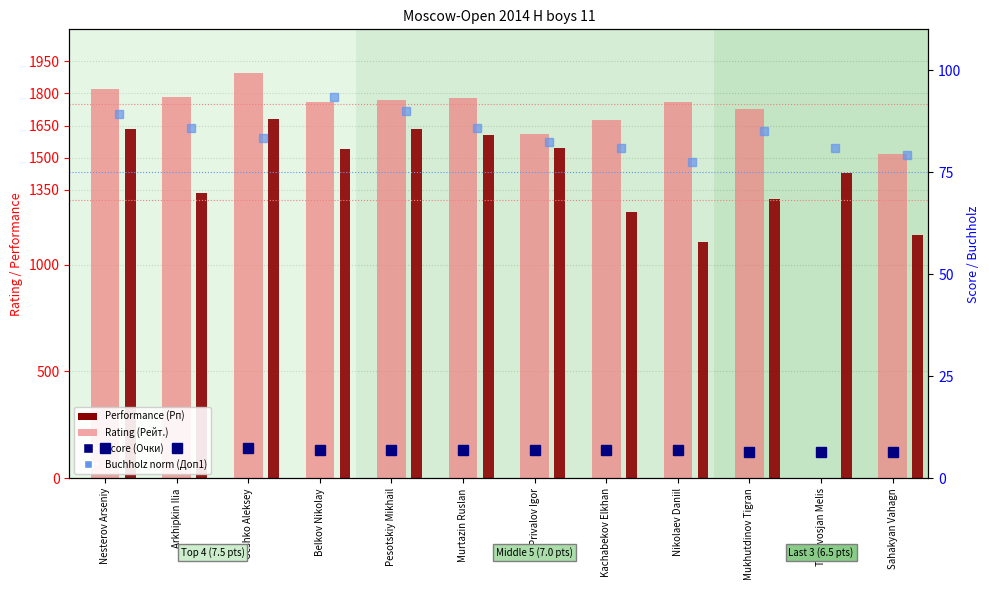

The Performance (Рп) series shows 1308.0 at Mukhutdinov Tigran. True or false?

True